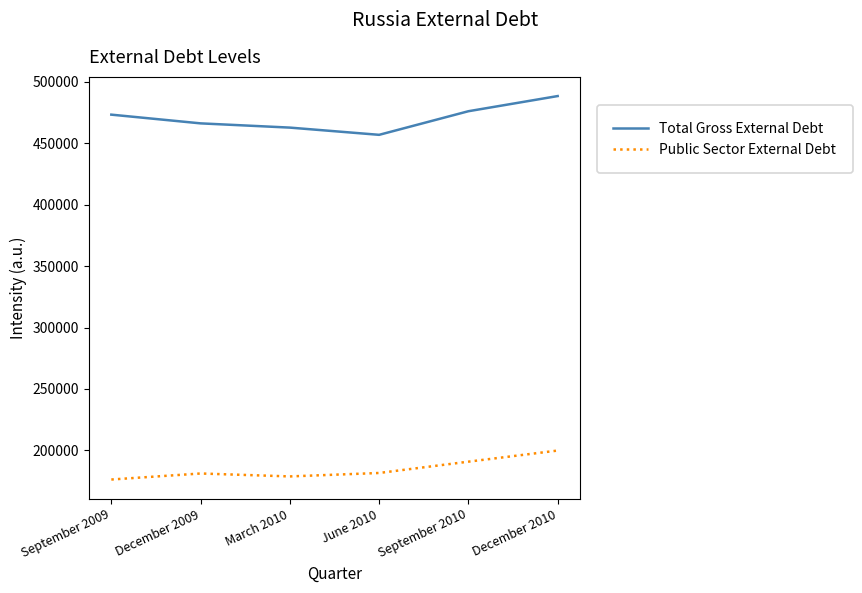

Which series changed the most between September 2009 and March 2010?

Total Gross External Debt